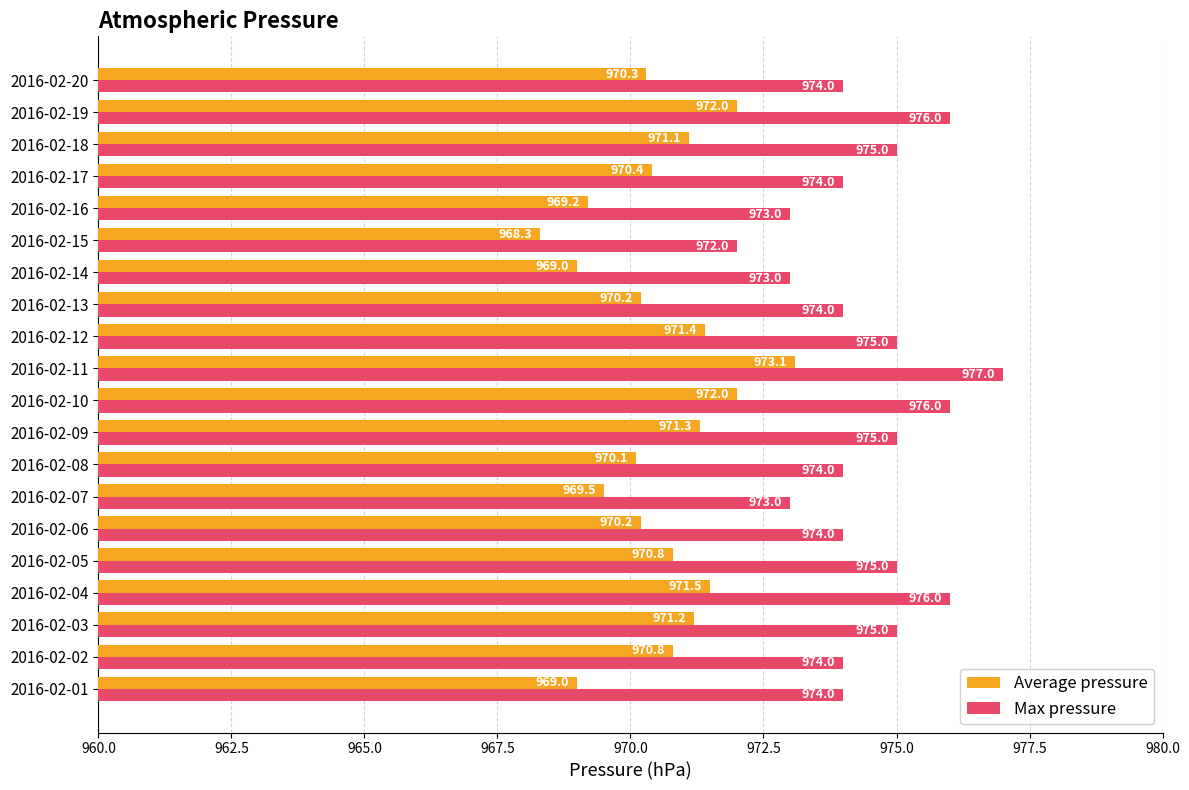

Which category has the lowest value in the Max pressure series?

2016-02-15